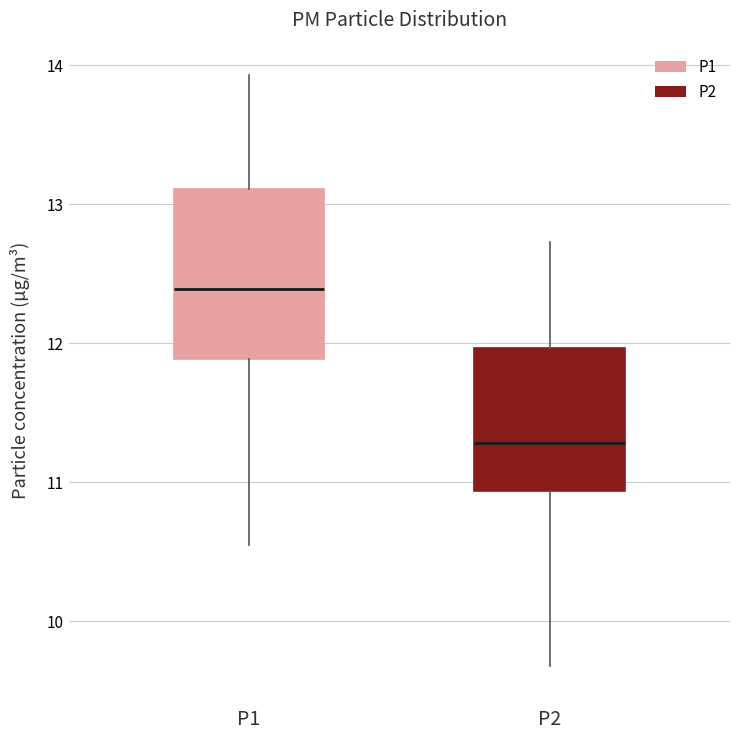

Comparing the boxes themselves (not the whiskers), which one is the tallest?

P1